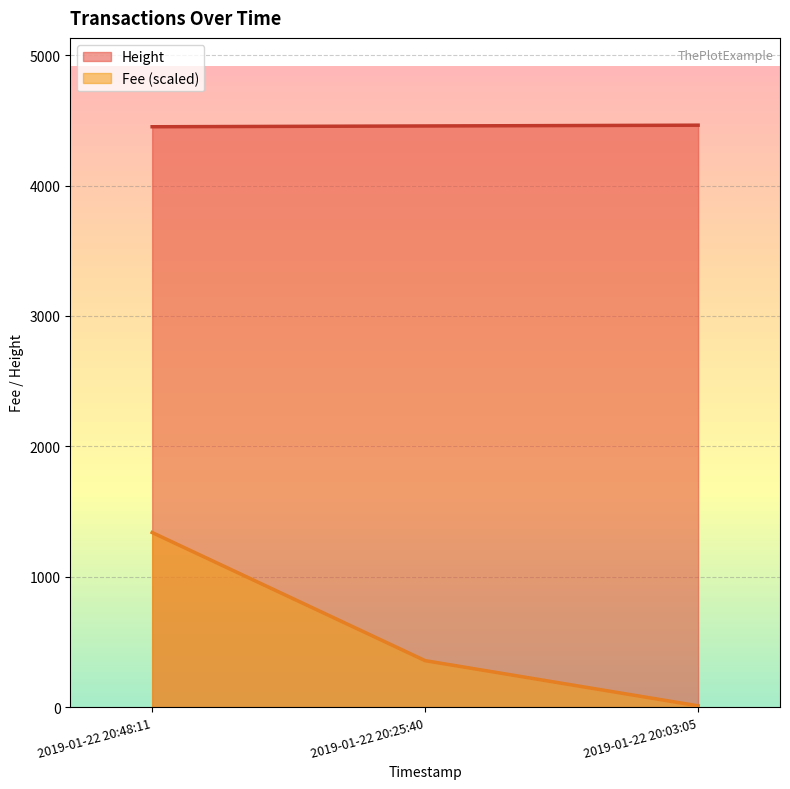

How many categories are shown in the chart?

3